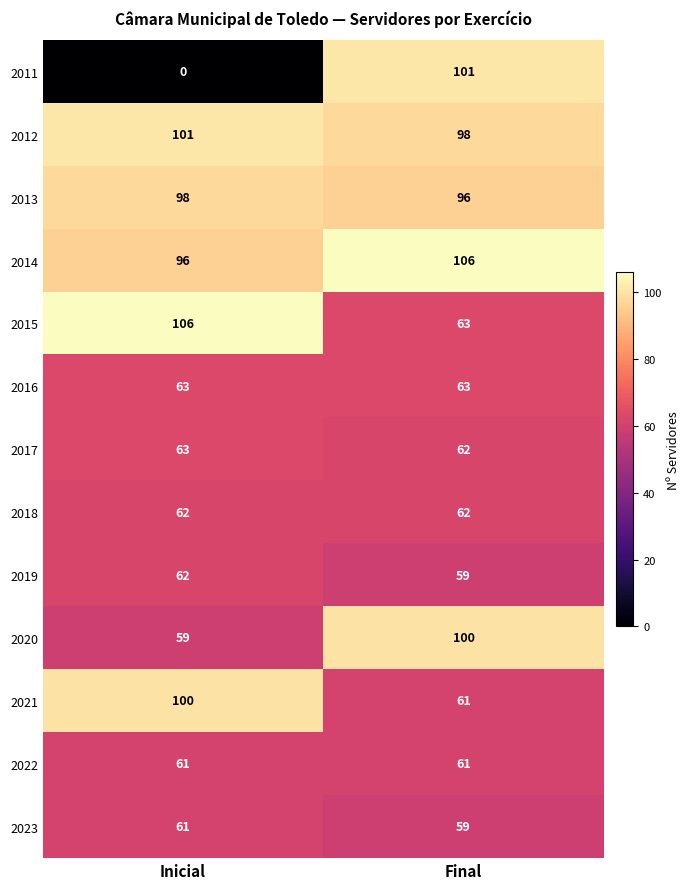

Reading left to right, extract all data points from this chart.

2011: Inicial=0	Final=101
2012: Inicial=101	Final=98
2013: Inicial=98	Final=96
2014: Inicial=96	Final=106
2015: Inicial=106	Final=63
2016: Inicial=63	Final=63
2017: Inicial=63	Final=62
2018: Inicial=62	Final=62
2019: Inicial=62	Final=59
2020: Inicial=59	Final=100
2021: Inicial=100	Final=61
2022: Inicial=61	Final=61
2023: Inicial=61	Final=59